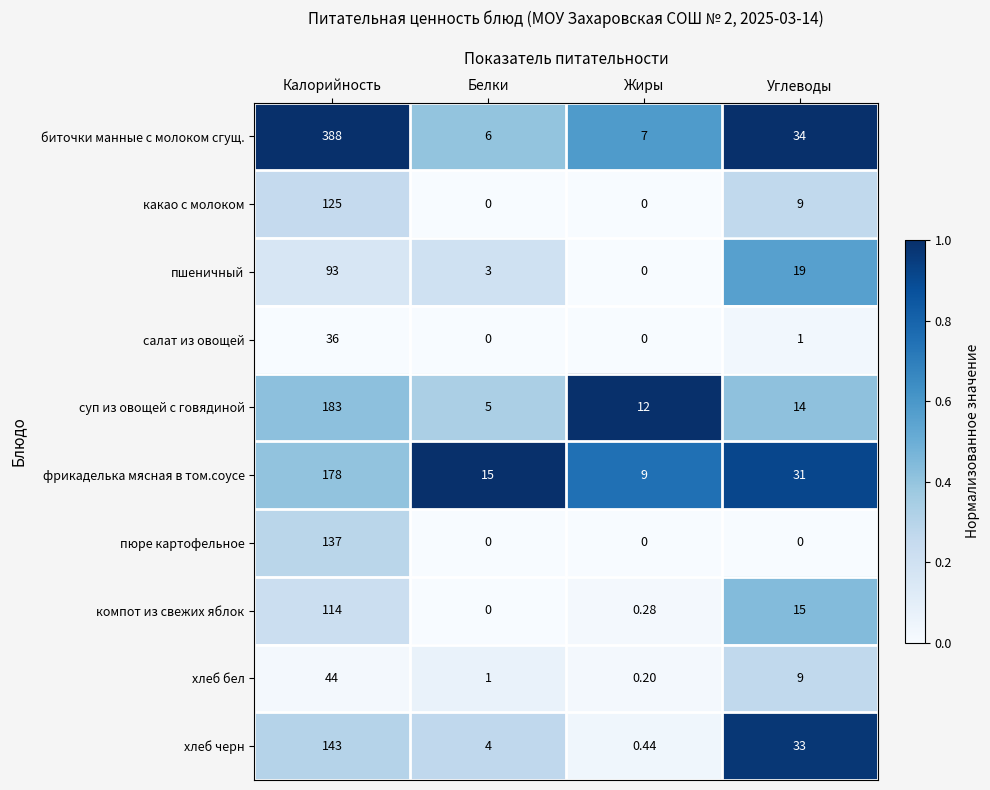

Which series changed the most between Жиры and Углеводы?

хлеб черн